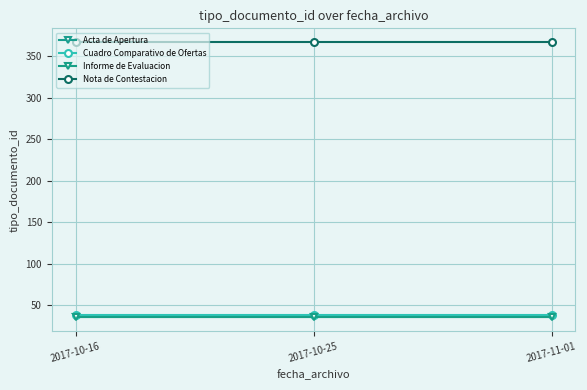

Count the number of categories in the chart.

3